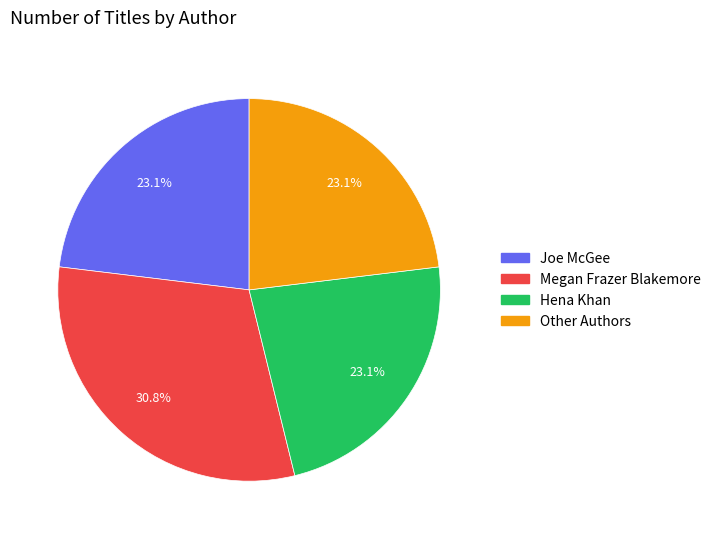

Does any single category account for the majority?

No